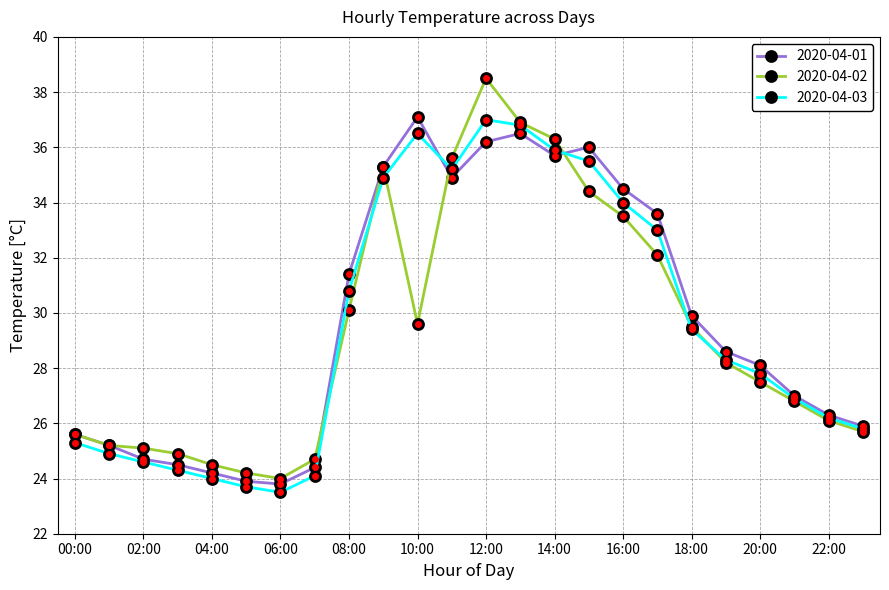

What is the value of the 2020-04-03 point at the 8th from the left?

24.1